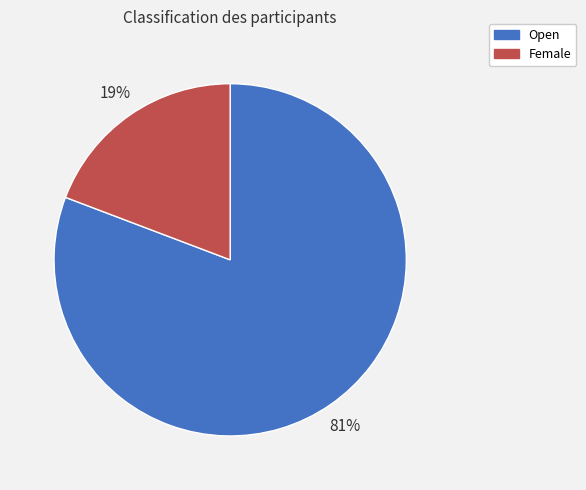

What percentage is the Female slice, to the nearest percent?

19%